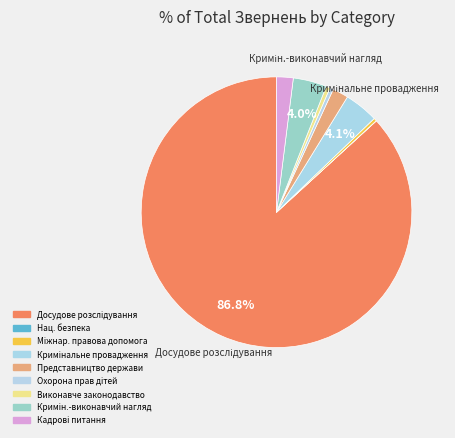

How many segments does this pie chart have?

9